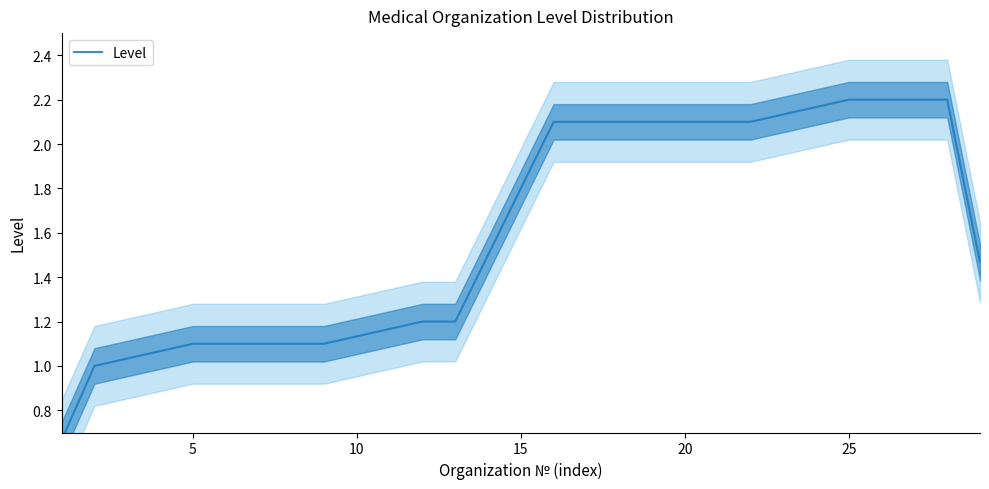

What is the difference between the maximum and minimum values?

1.5